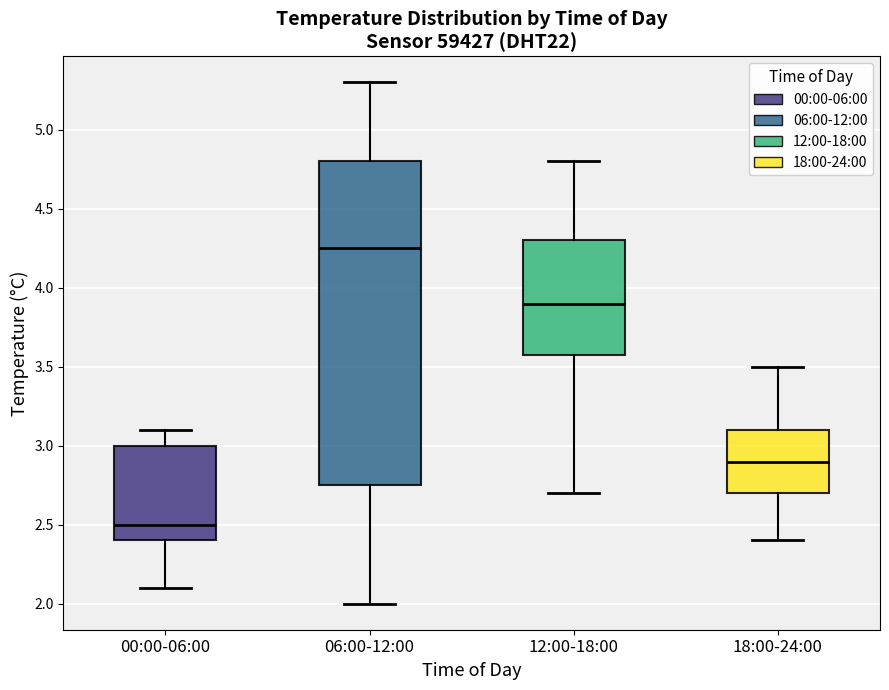

Reading left to right, read every box against the y-axis: the position of its median line, the range the box covers, and the ends of its whiskers. The values are not printed on the chart, so give them approximately, as read against the axis.

00:00-06:00: median 2.50, box 2.40 to 3.00, whiskers 2.10 to 3.10
06:00-12:00: median 4.25, box 2.75 to 4.80, whiskers 2.00 to 5.30
12:00-18:00: median 3.90, box 3.60 to 4.30, whiskers 2.70 to 4.80
18:00-24:00: median 2.90, box 2.70 to 3.10, whiskers 2.40 to 3.50